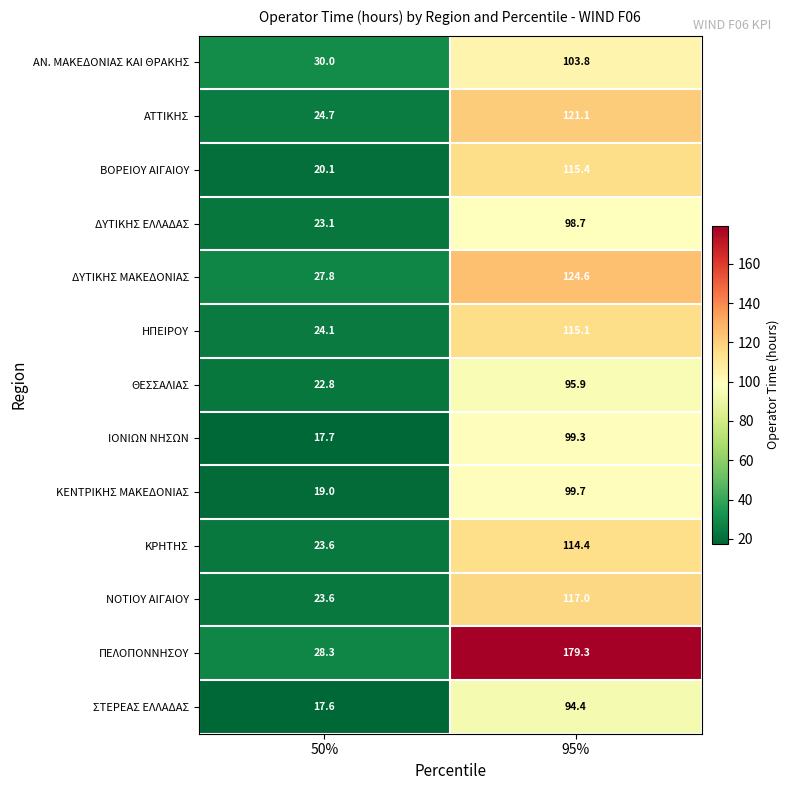

Which category has the lowest value across all series?

50%